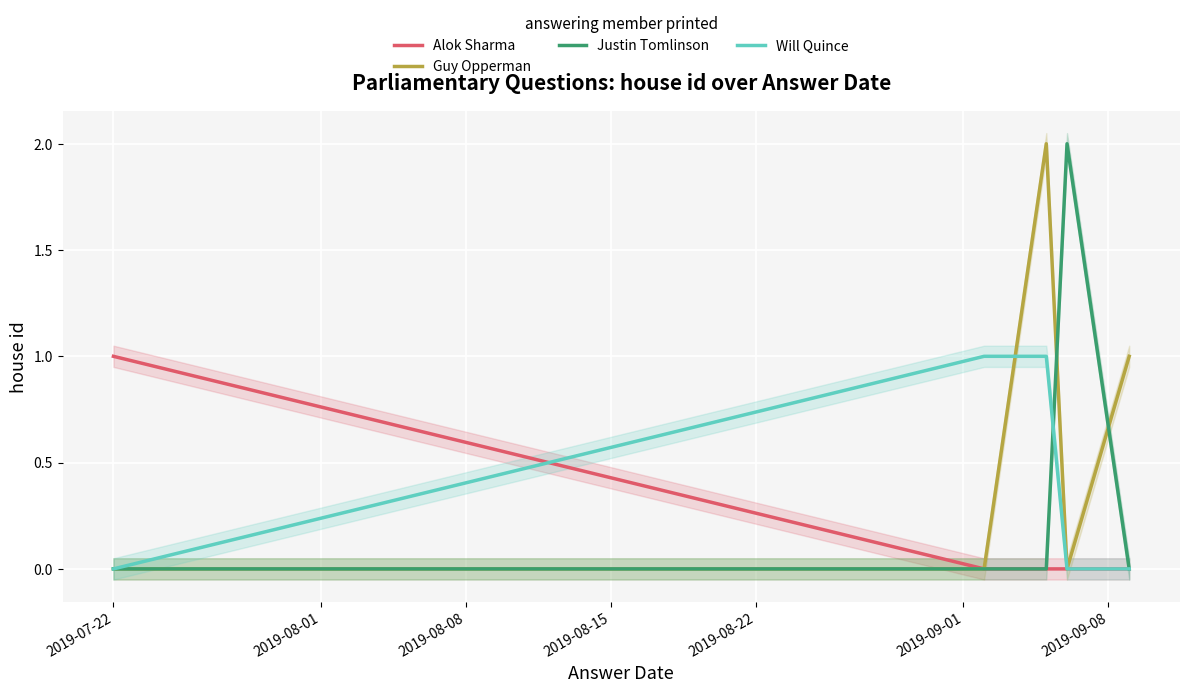

Which has a higher value, 2019-08-01 or 2019-08-15?

2019-08-01